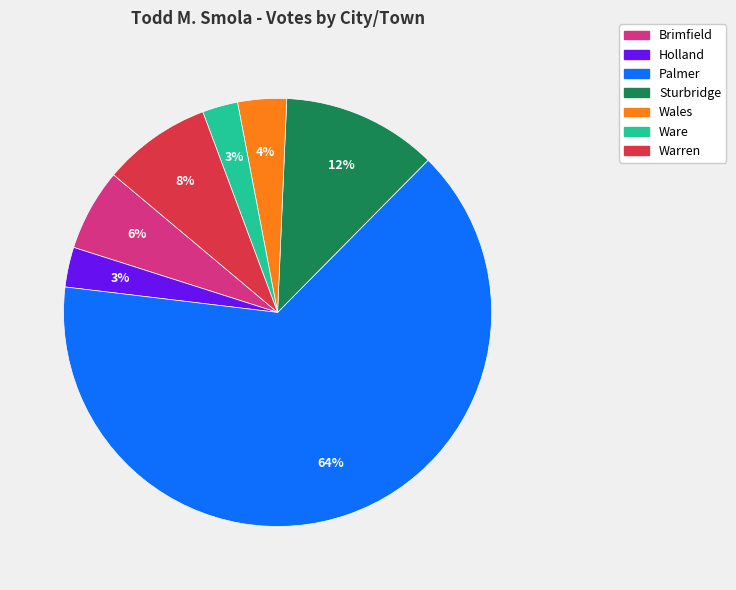

To the nearest percent, what percentage of the pie is Brimfield?

6%